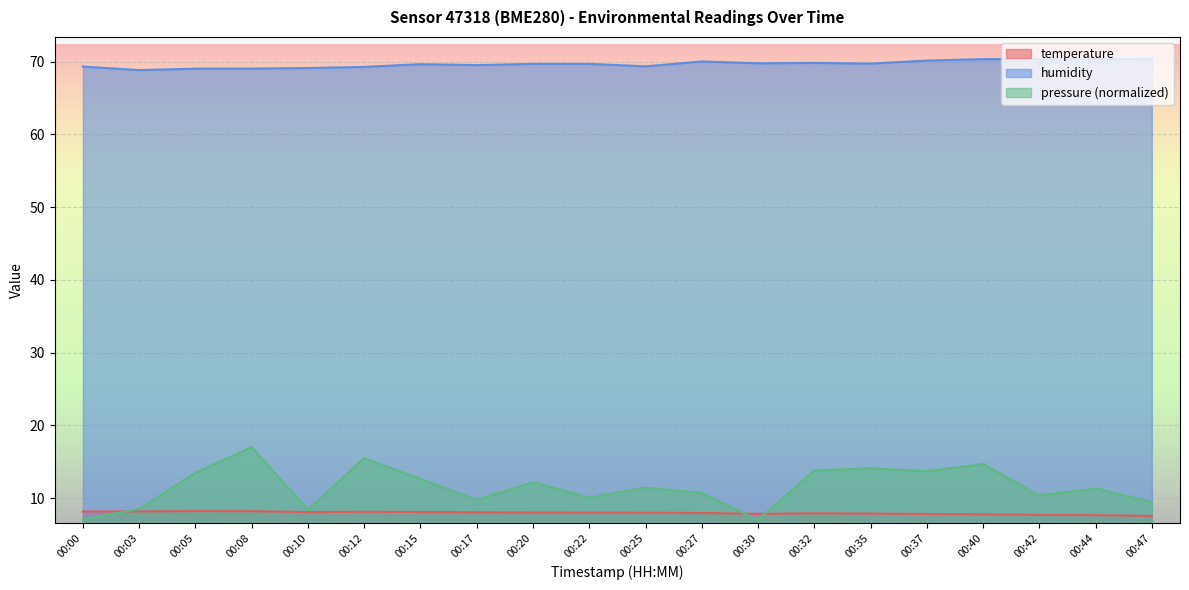

True or false: pressure and humidity cross at least once.

False